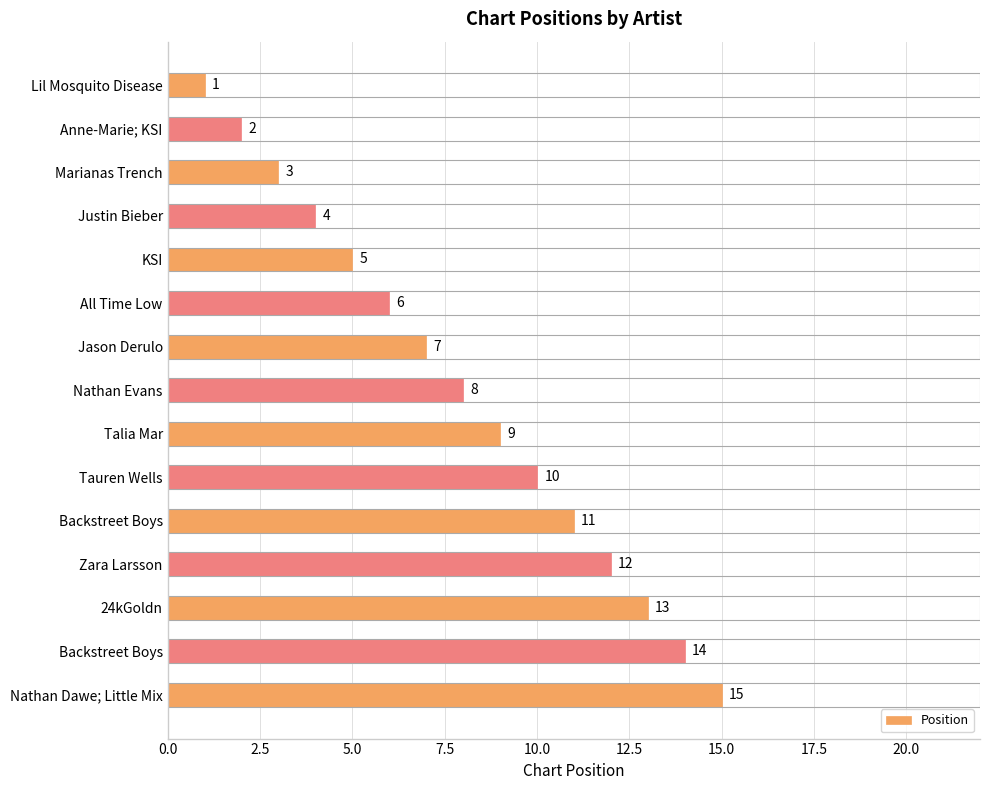

What is the sum of all values?

120